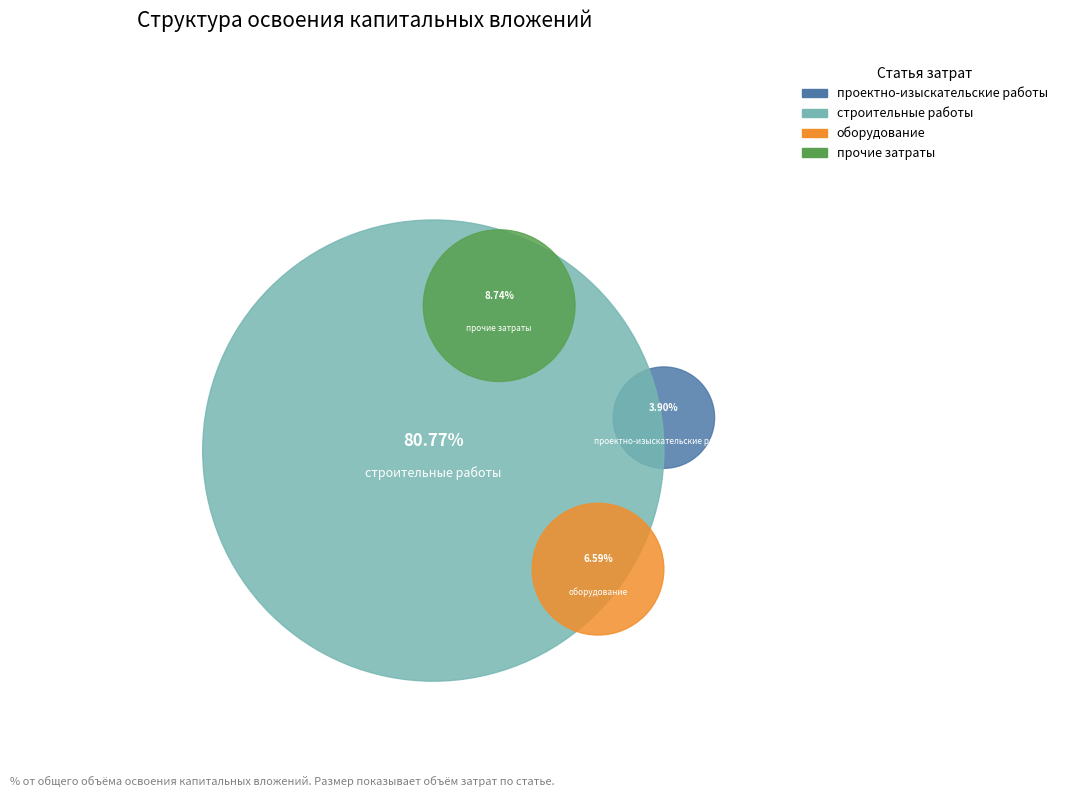

How many slices are in this pie chart?

4